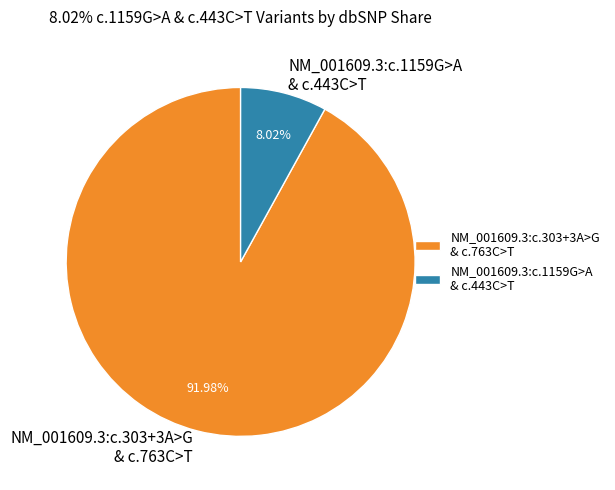

Do NM_001609.3:c.1159G>A & c.443C>T and NM_001609.3:c.303+3A>G & c.763C>T together represent more than half of the pie?

Yes